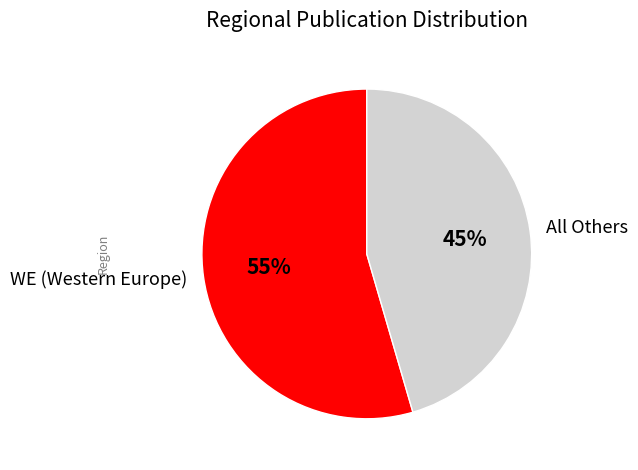

To the nearest percent, what is the average slice percentage?

50%